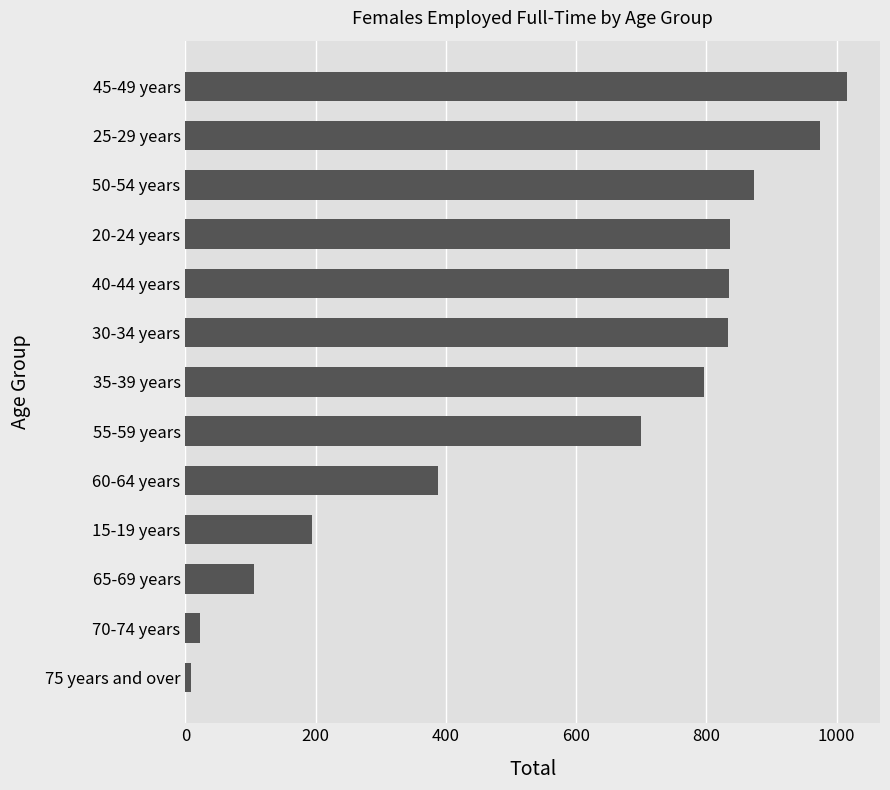

Which has a higher value, 25-29 years or 15-19 years?

25-29 years